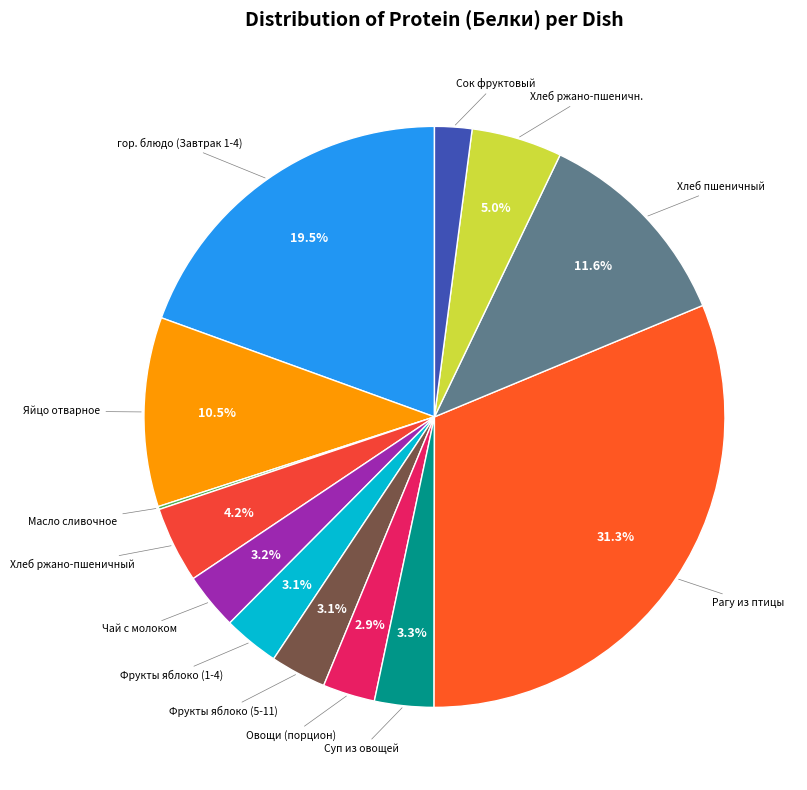

To the nearest percent, what is the average slice percentage?

8%